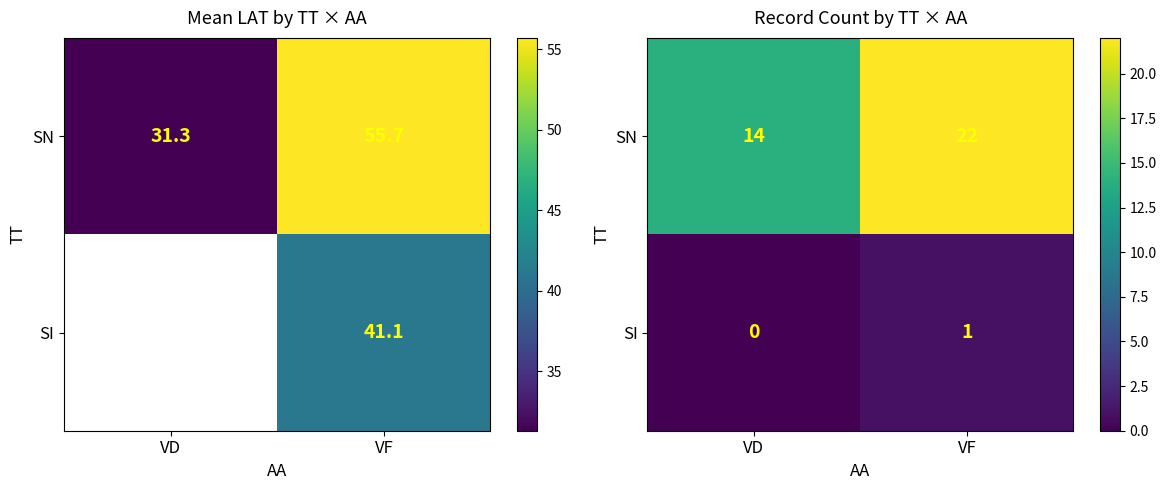

Which series changed the most between VD and VF?

SN